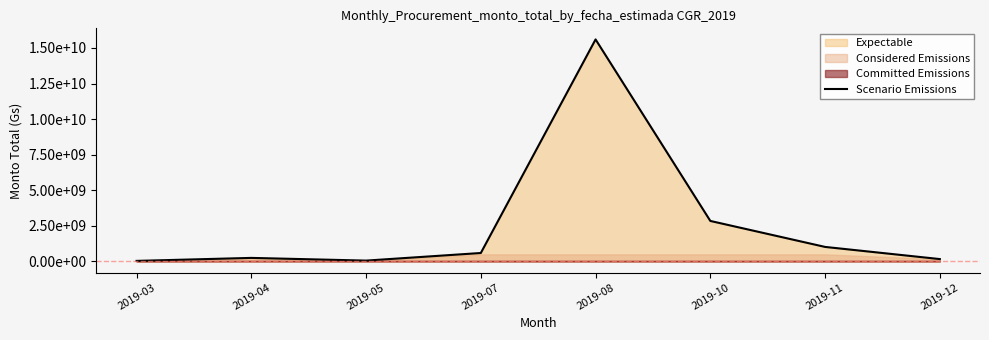

How many values are below 594000000?

4